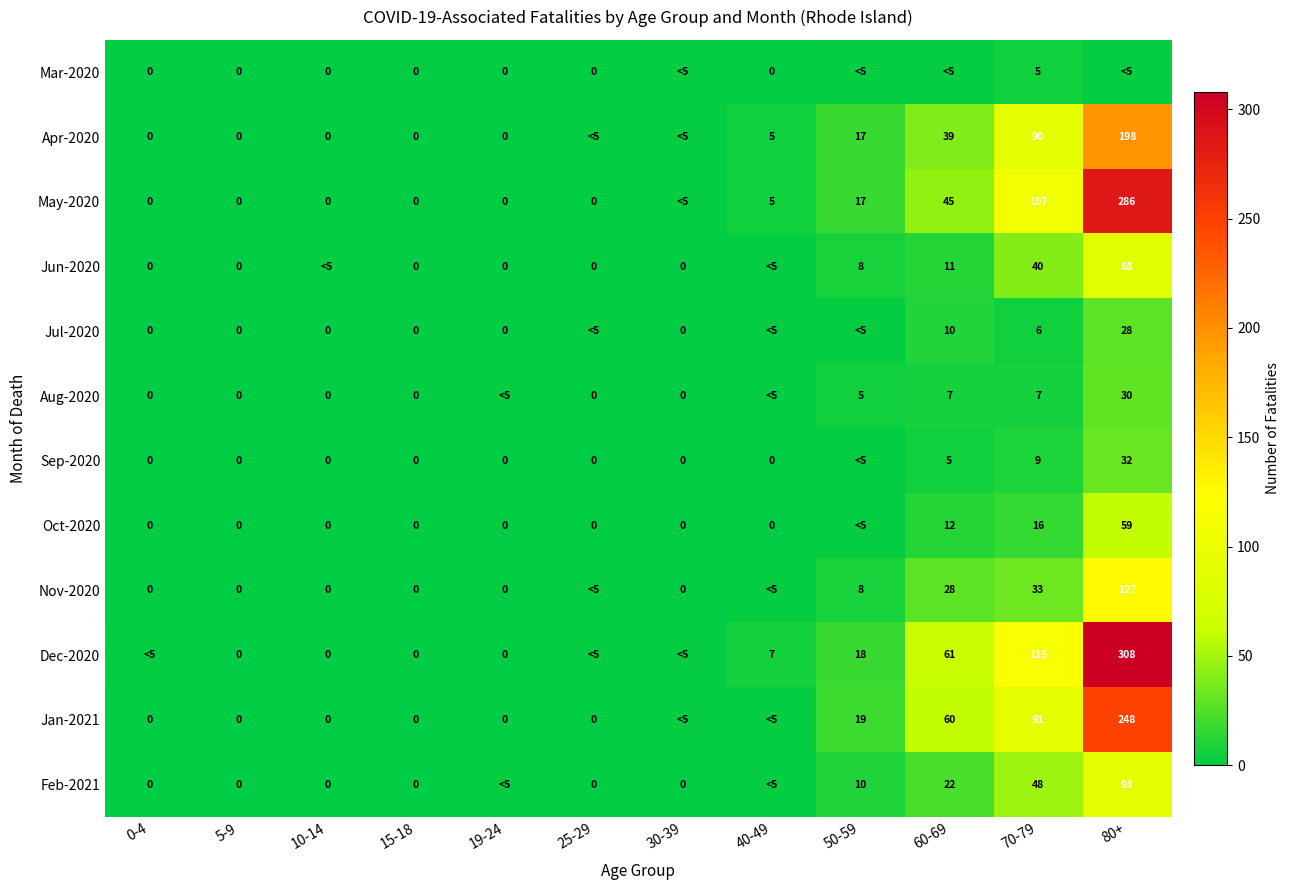

The Feb-2021 series shows 17 at 50-59. True or false?

False